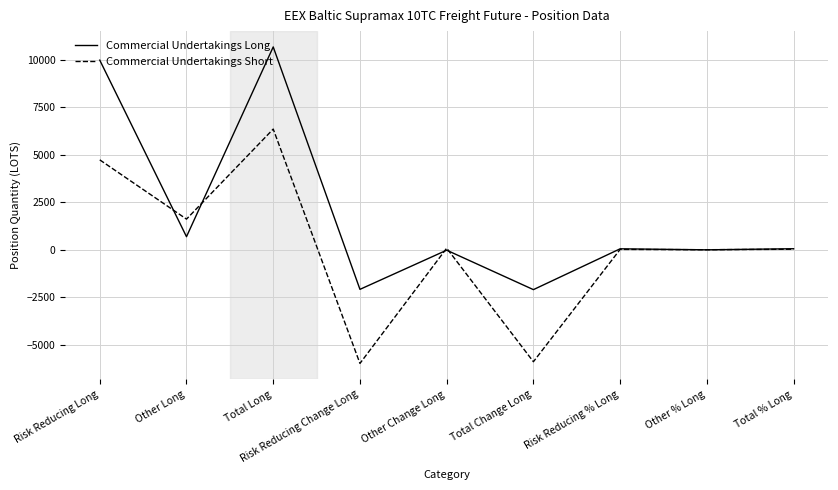

Between Other Long and Other Change Long, which series saw the biggest shift?

Commercial Undertakings Short